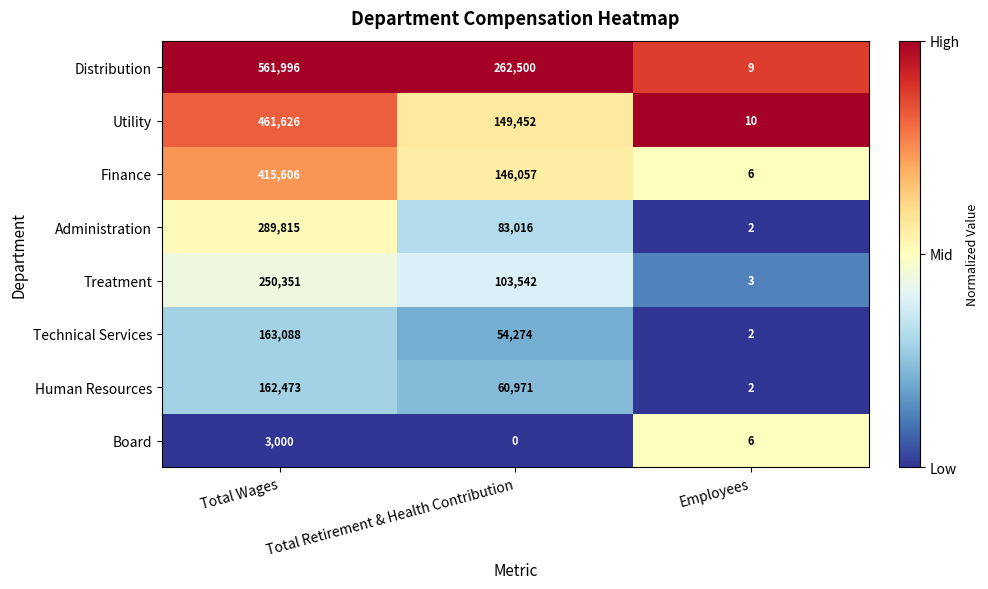

List the series in order of their peak value, lowest first.

Board, Human Resources, Technical Services, Treatment, Administration, Finance, Utility, Distribution